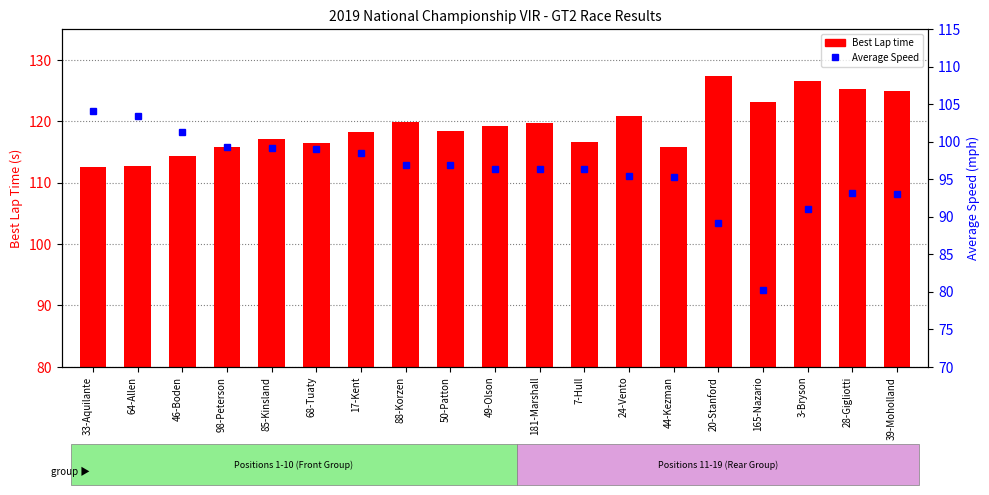

What is the total value across all series at 181-Marshall?

216.1